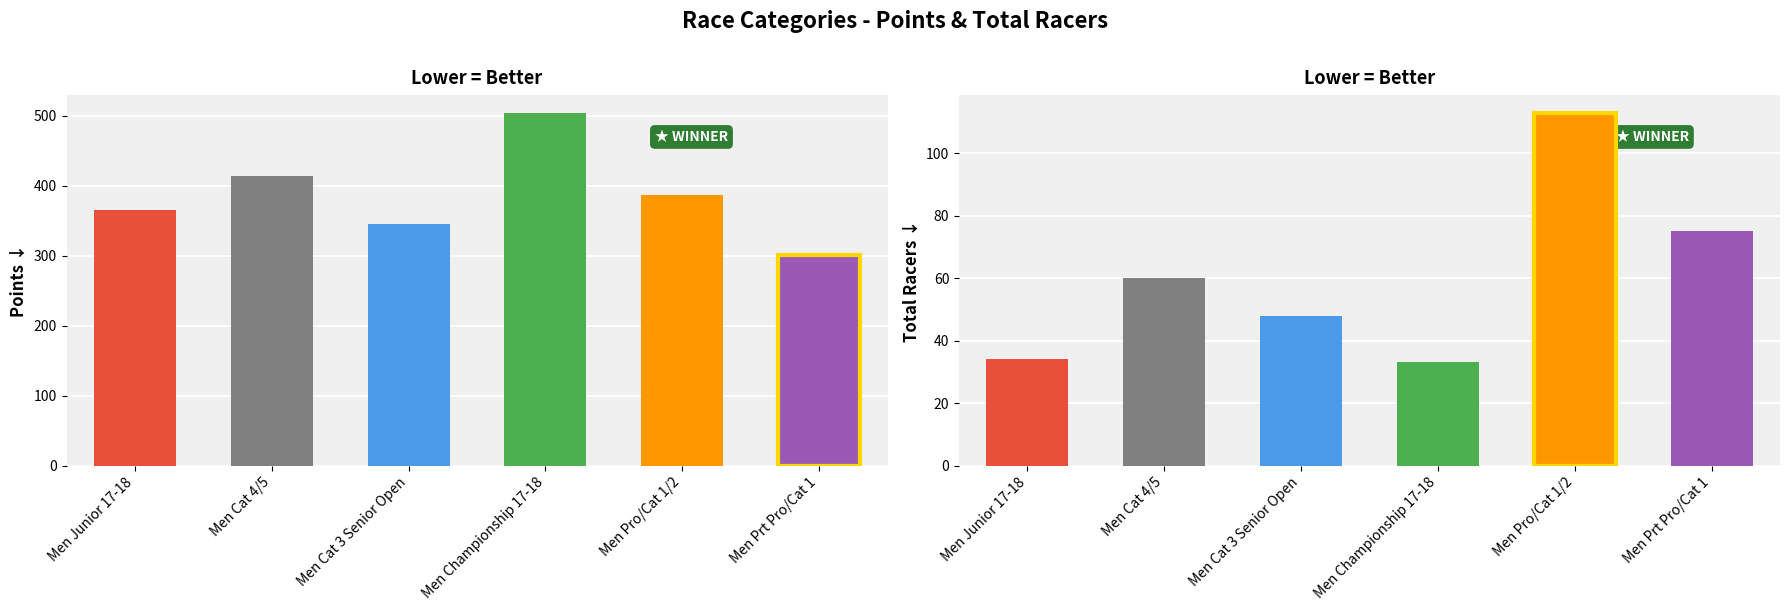

What is the difference between the highest and lowest values at Men Prt Pro/Cat 1?

226.4